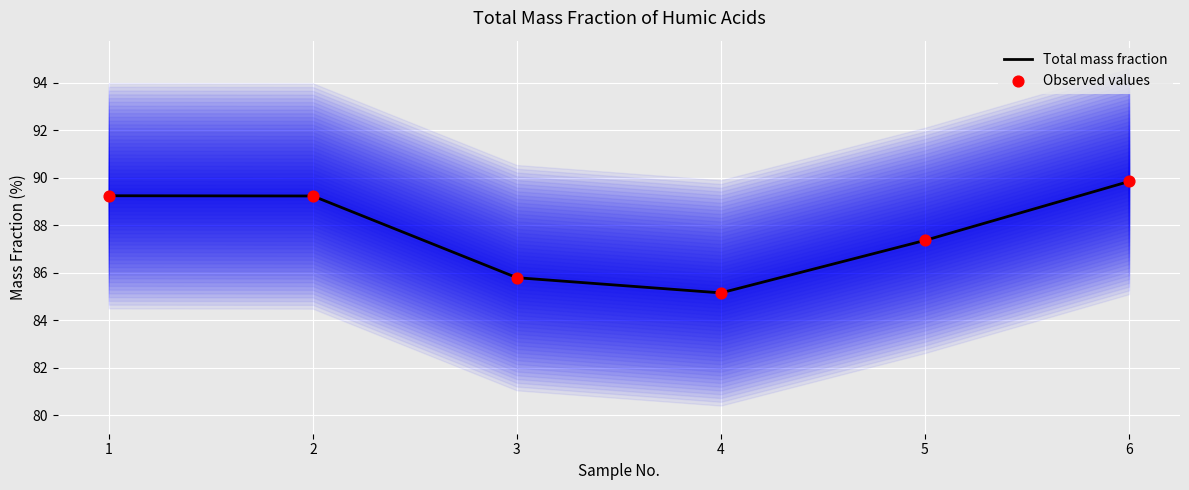

What are all the series names shown in the legend?

Total mass fraction, Observed values